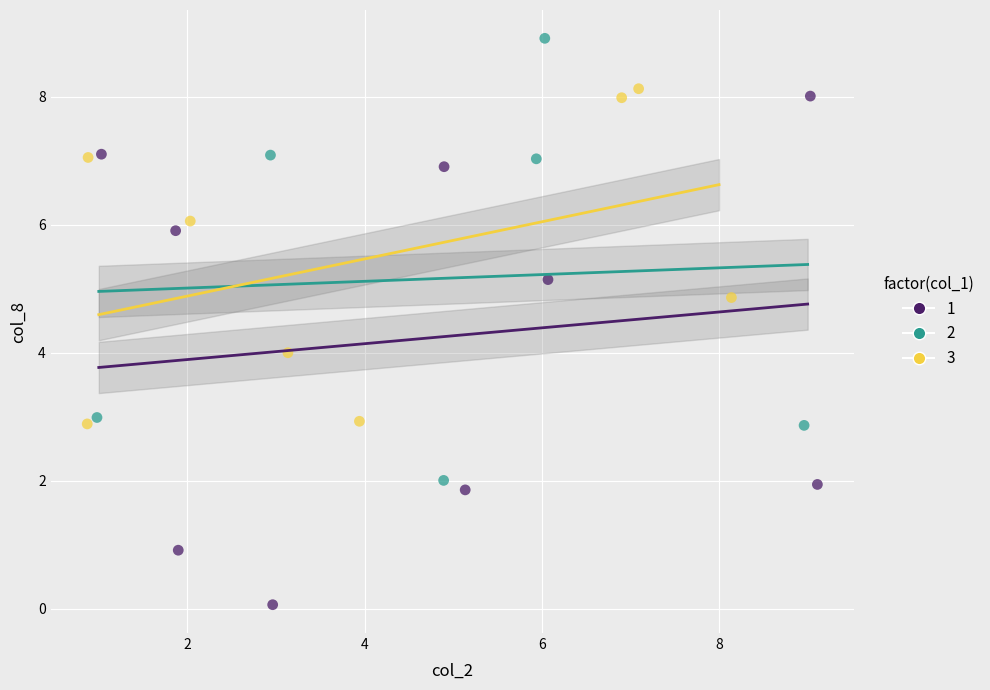

What are all the series names shown in the legend?

1, 2, 3